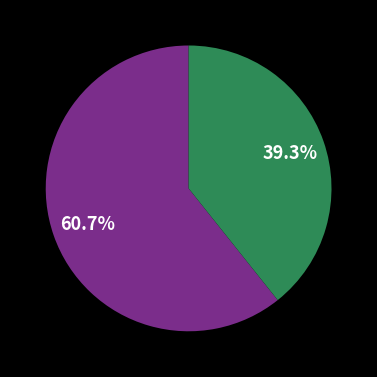

Does any single category account for the majority?

Yes